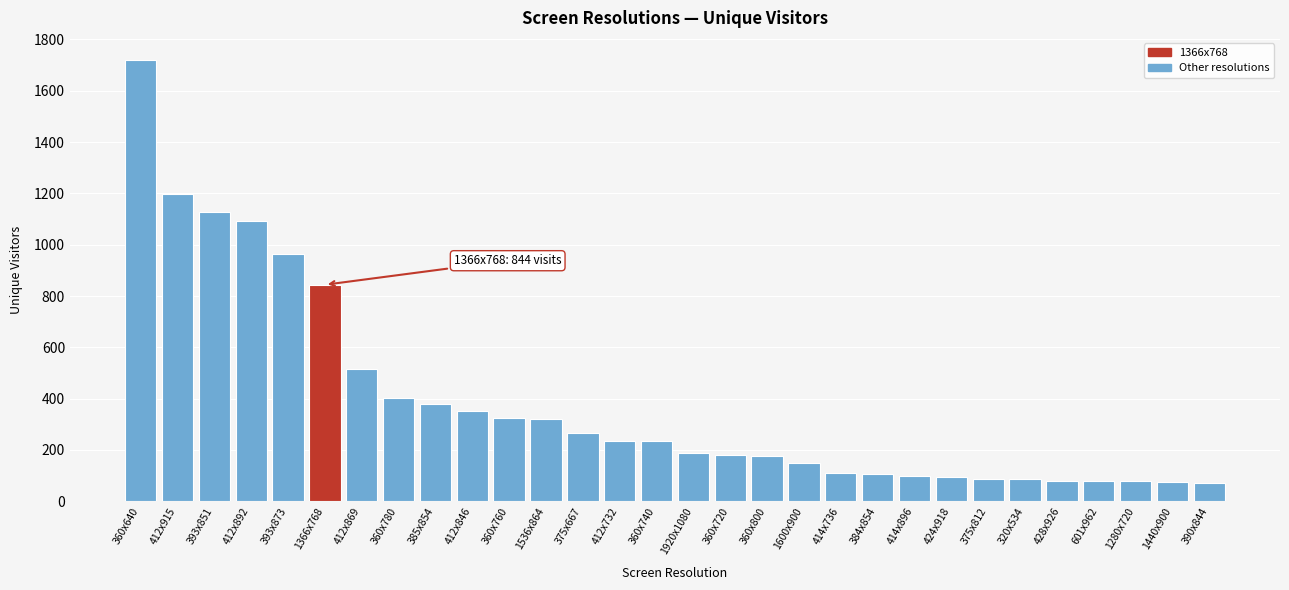

What is the difference between the second highest and minimum values?

1124